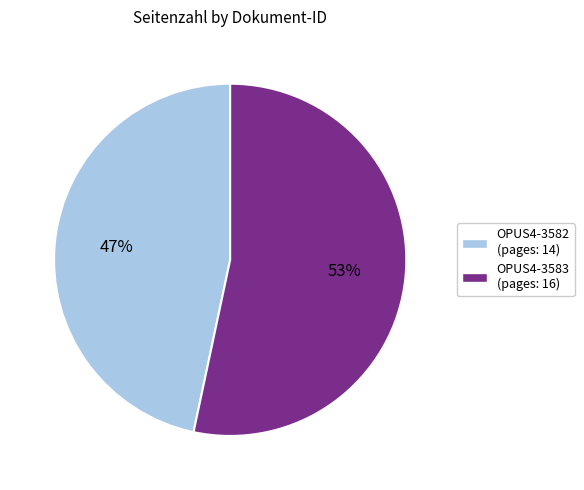

What is the ratio of the value at OPUS4-3583 to the value at OPUS4-3582?

1.1